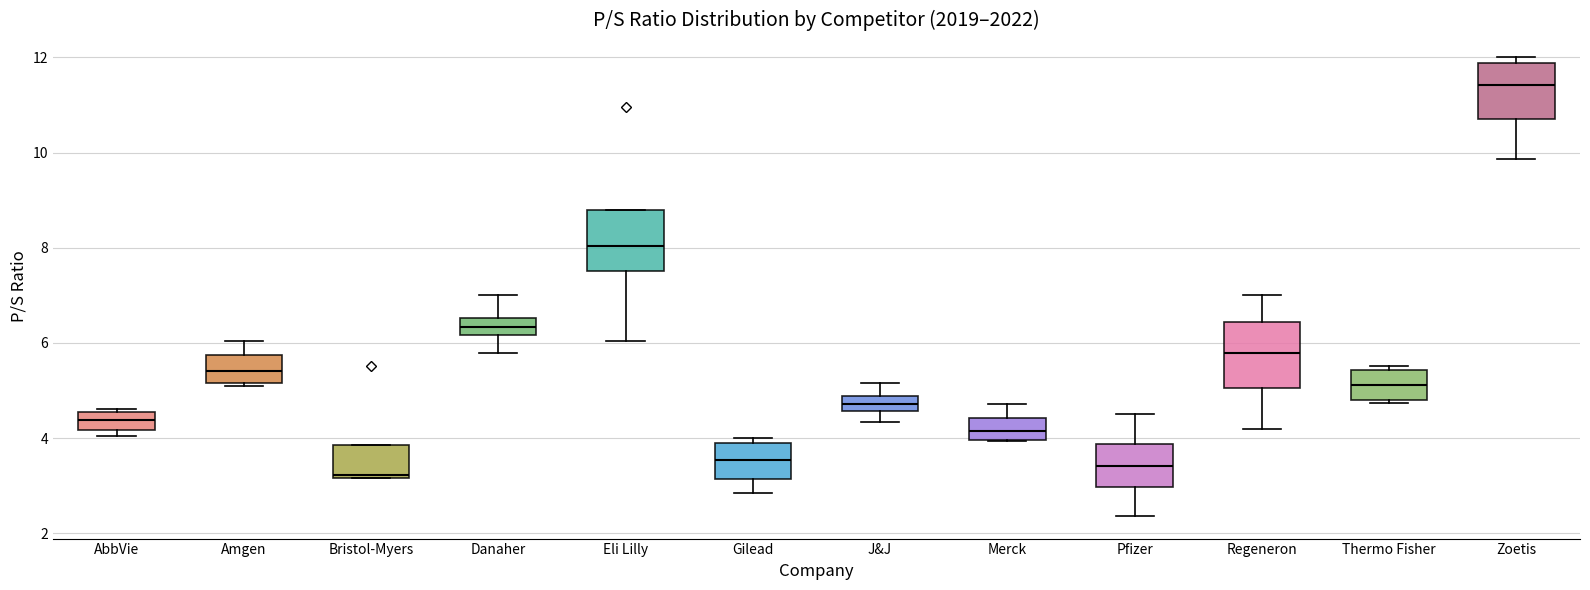

Where does the median line of the box for AbbVie sit on the y-axis? The values are not printed on the chart, so give them approximately, as read against the axis.

4.4